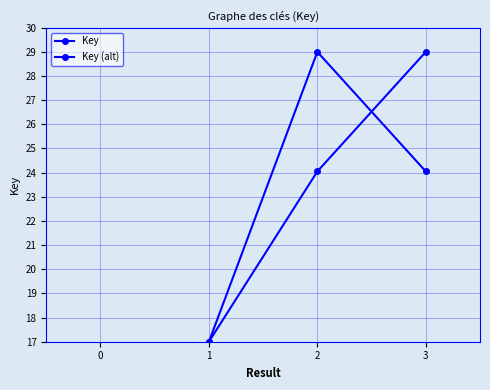

Reading left to right, list all the values displayed in this chart.

Key: 17.0	29.0	24.1
Key (alt): 17.0	24.1	29.0